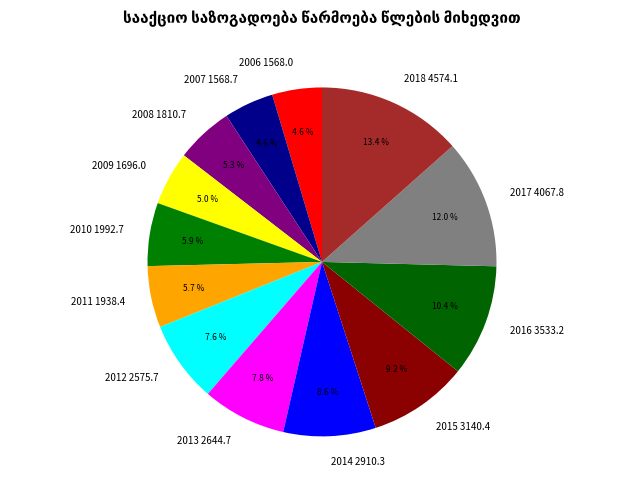

Does 2016 account for over 50% of the chart?

No